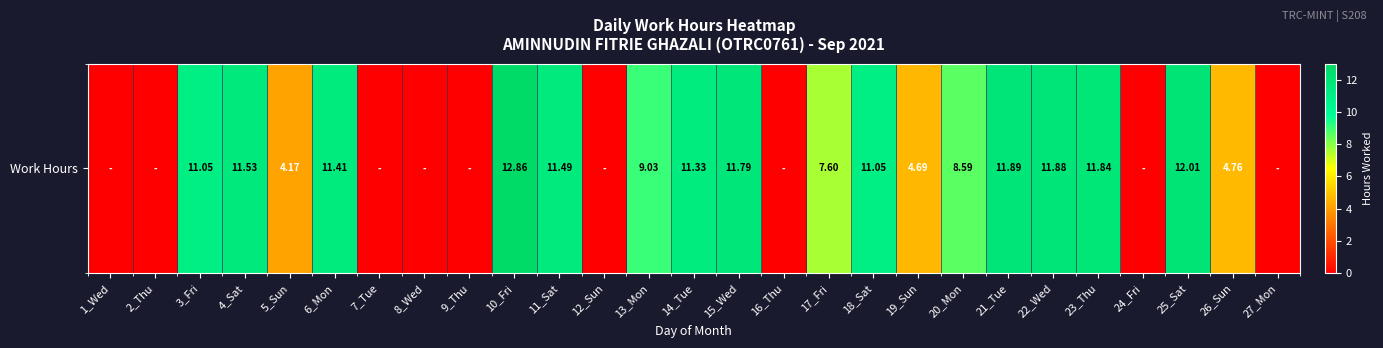

Approximately how many times larger is the value at 18_Sat compared to 4_Sat?

1.0